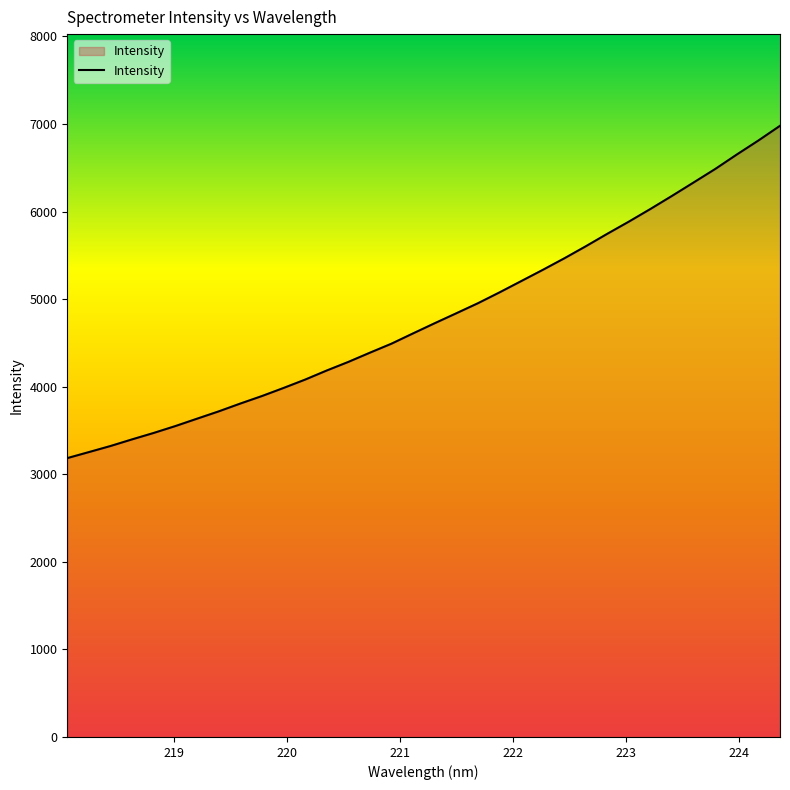

How many categories are shown in the chart?

34